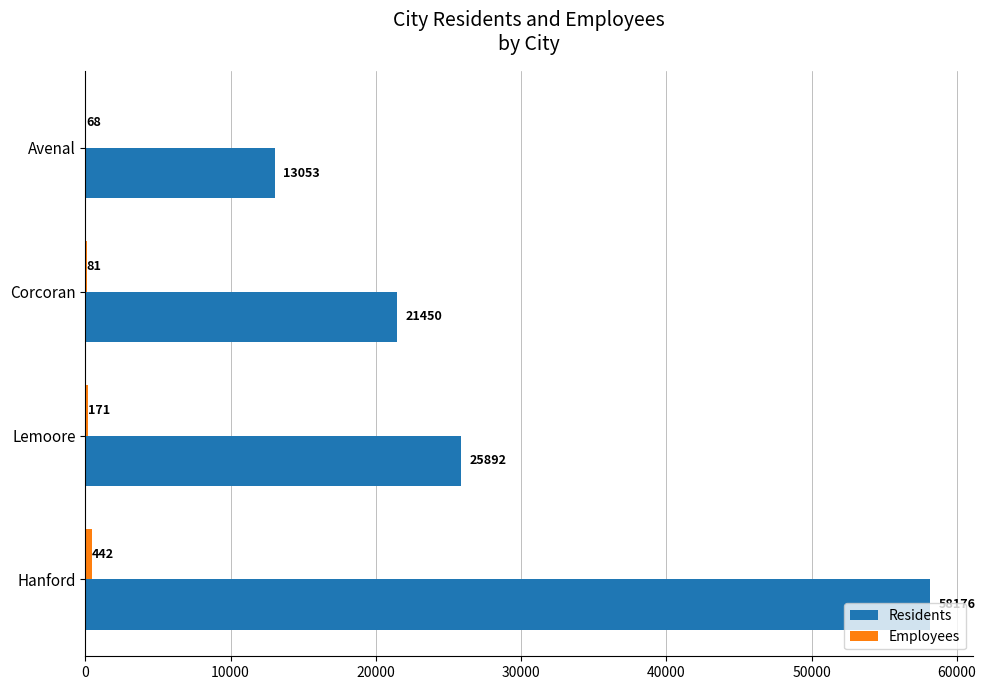

What is the sum of the Residents values at Corcoran and Avenal?

34503